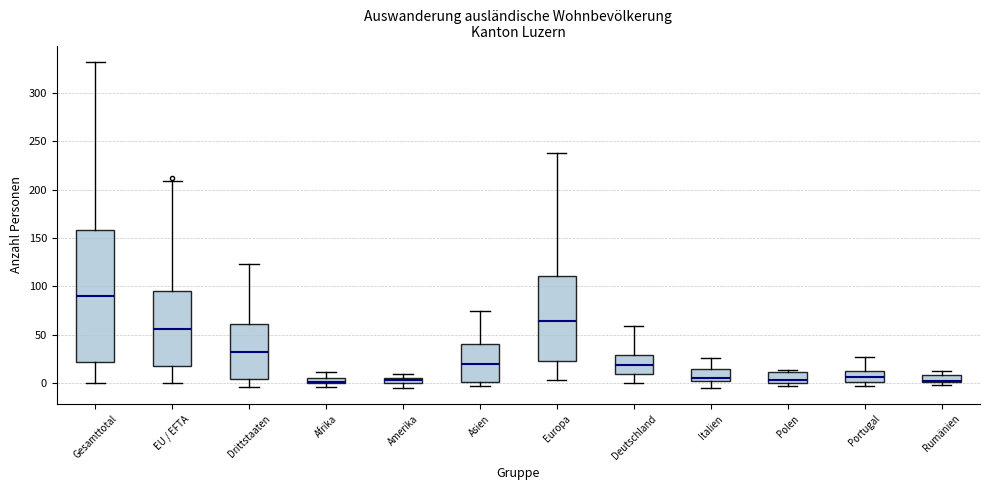

Comparing the boxes themselves (not the whiskers), which one is the tallest?

Gesamttotal